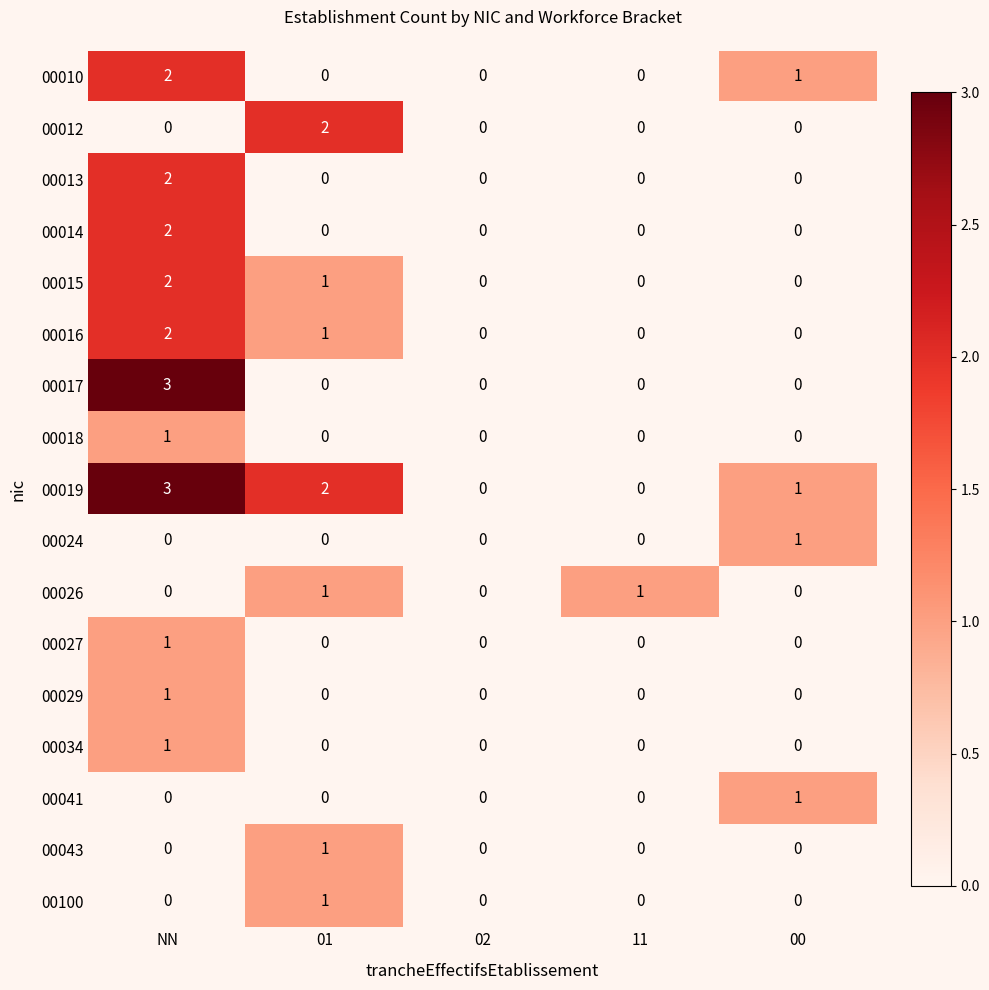

Which series has the widest spread of values?

00017